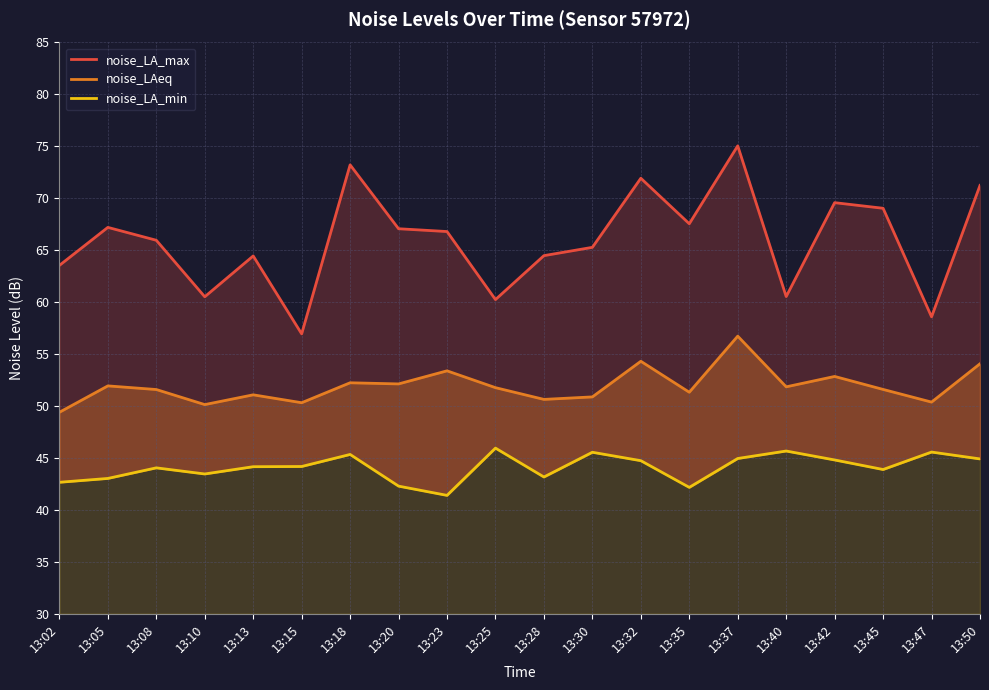

What is the average value of the noise_LA_min series?

44.1